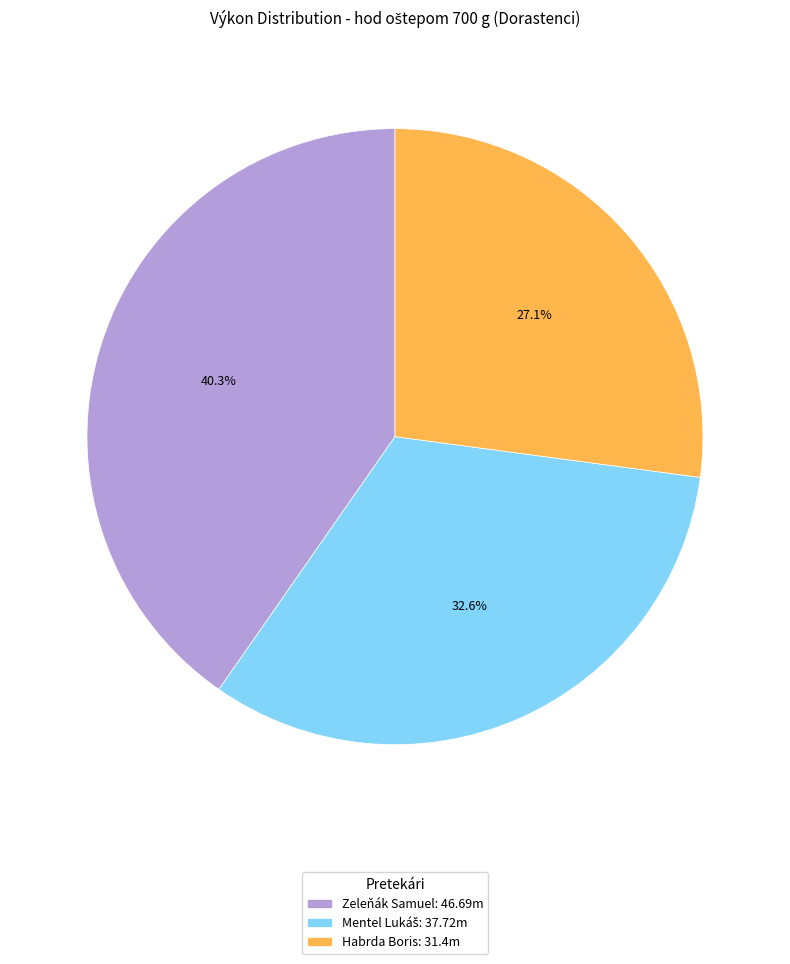

What portion of the pie excludes Zeleňák Samuel: 46.69m?

59.7%